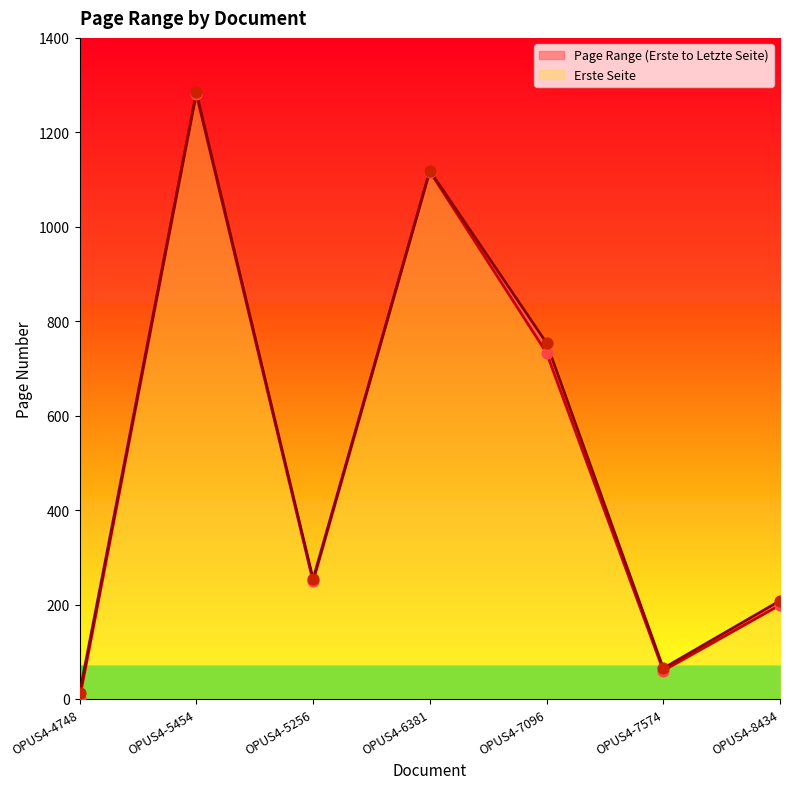

Which series reaches the minimum Y coordinate?

Erste Seite